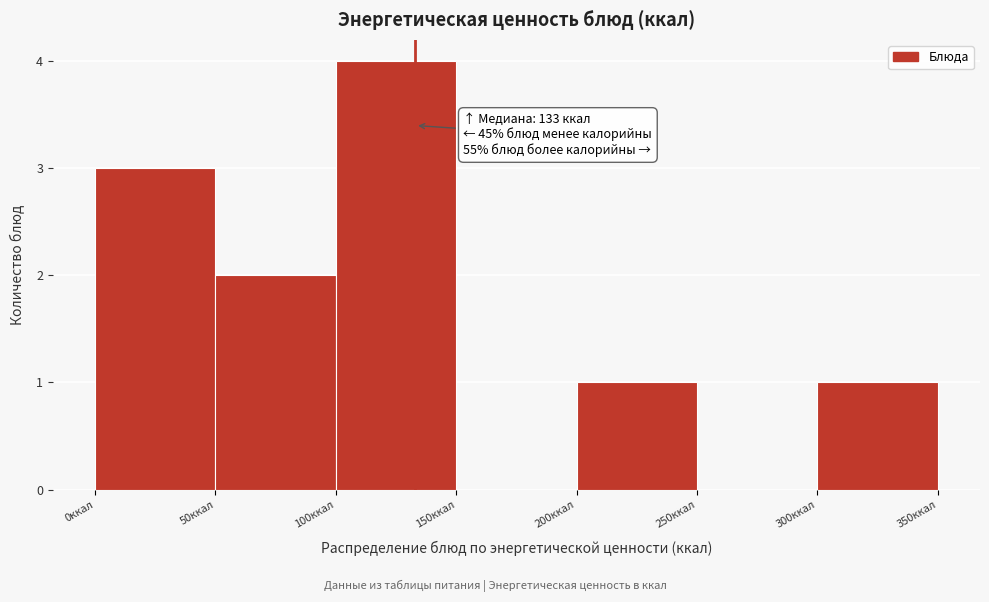

Over which range of the x-axis is the bar tallest?

100 to 150